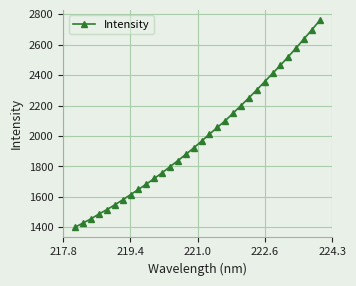

What is the value of the 21st point from the left?

2150.7